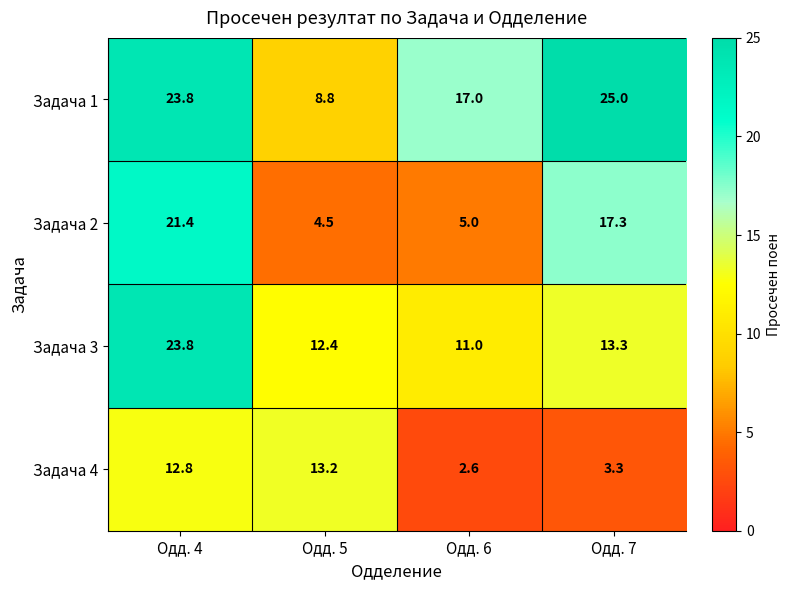

What is the smallest value displayed?

2.6